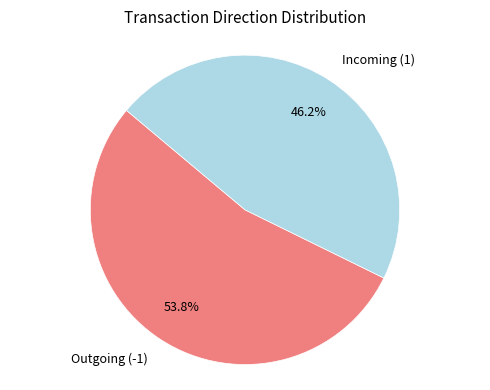

Is there a majority slice in this chart?

Yes